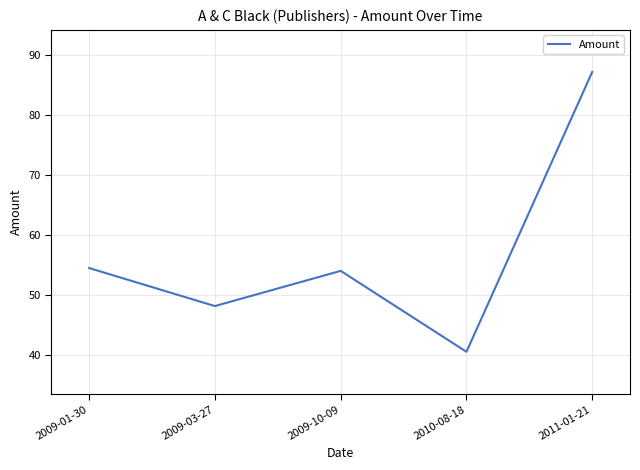

Is it true that the value at 2009-01-30 is 54.4?

True